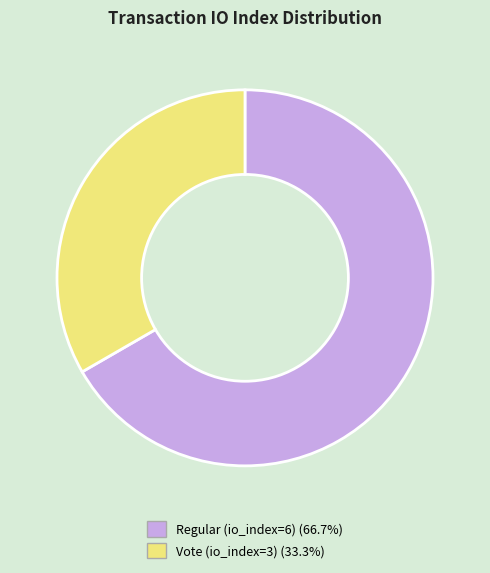

Is there a majority slice in this chart?

Yes